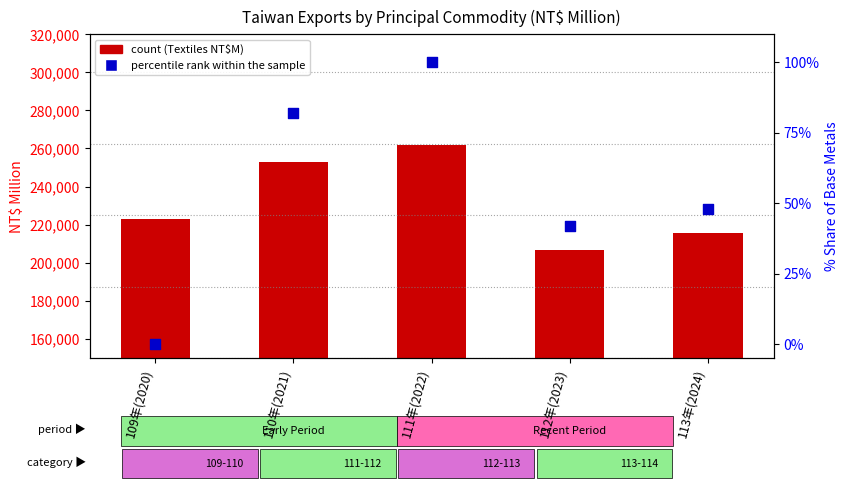

Which series contains the highest Y value?

count (Textiles NT$M)